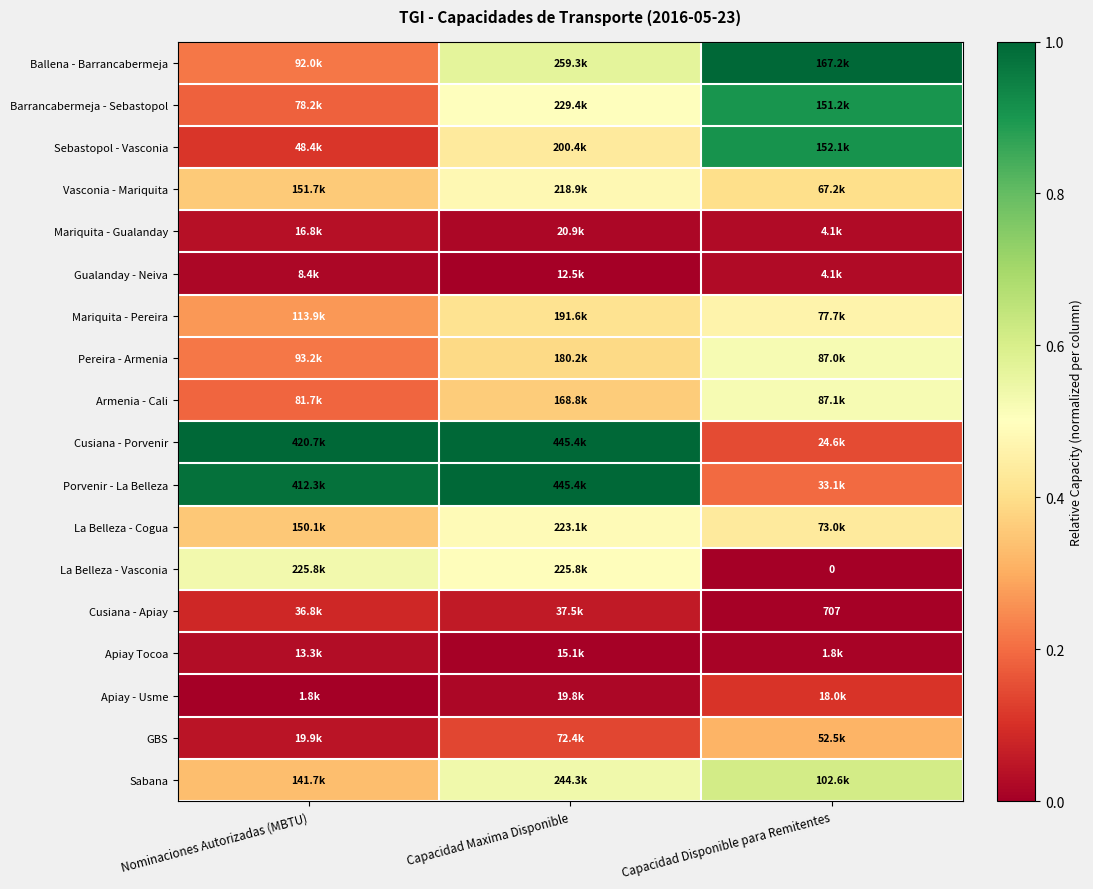

What is the difference between the maximum and minimum values in the Sebastopol - Vasconia series?

0.8